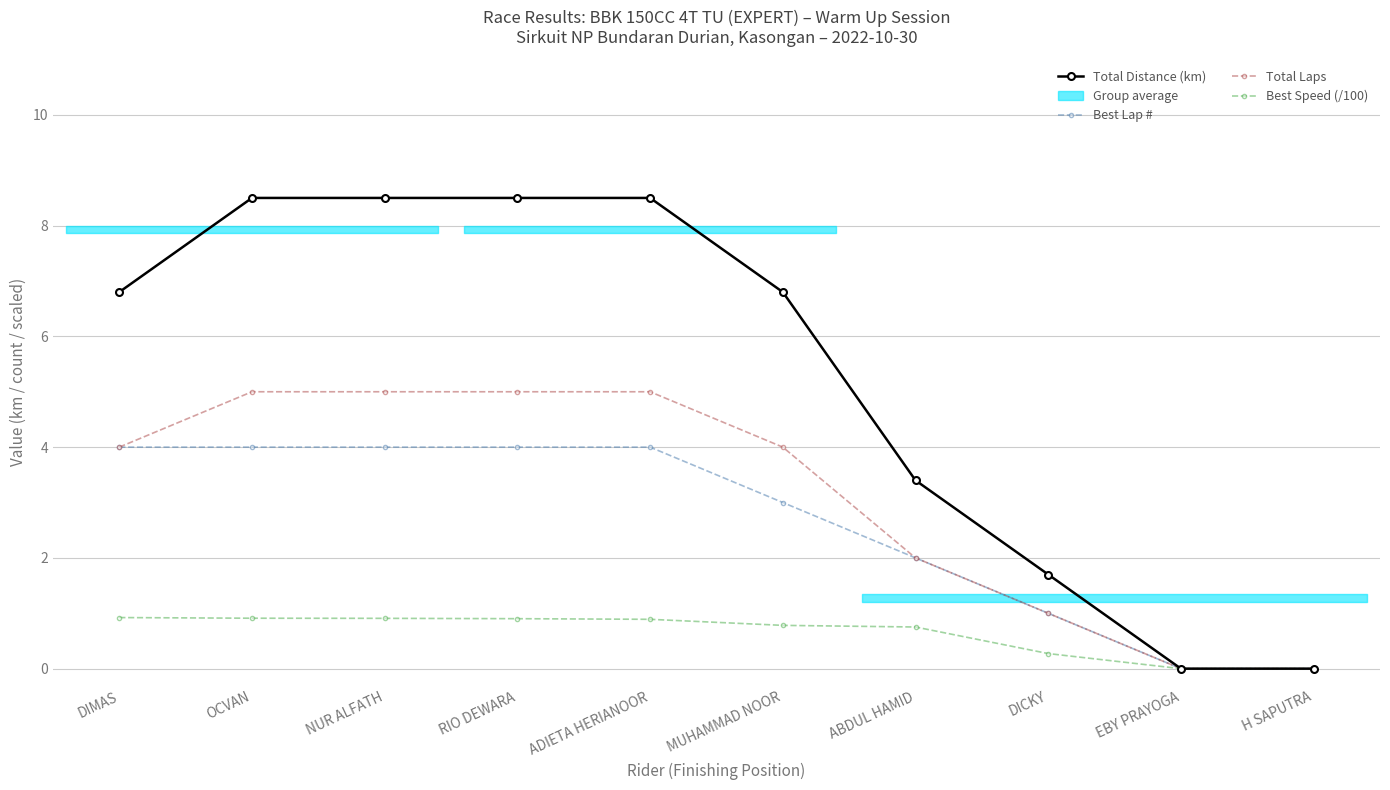

What is the label of the 6th point from the left?

MUHAMMAD NOOR